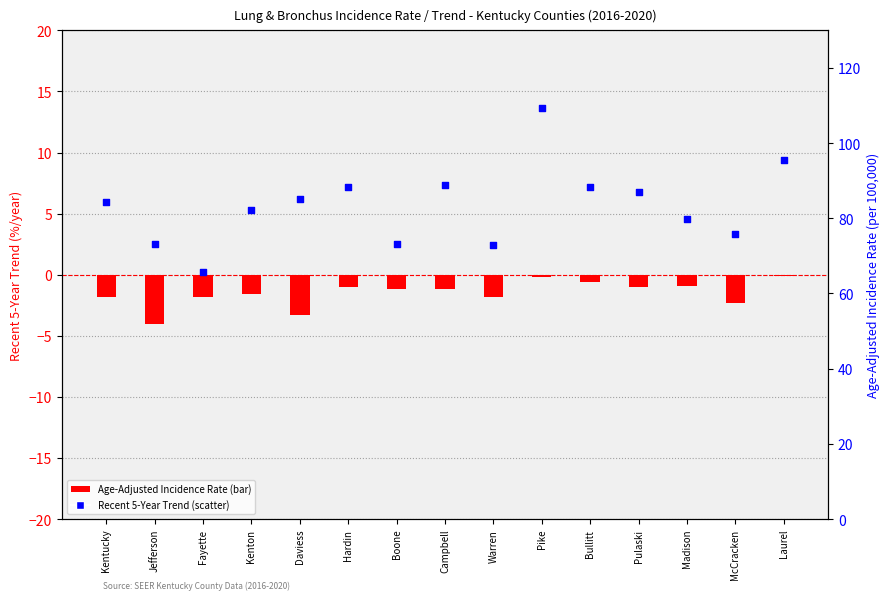

Which series reaches the minimum Y coordinate?

Recent 5-Year Trend (%/year)